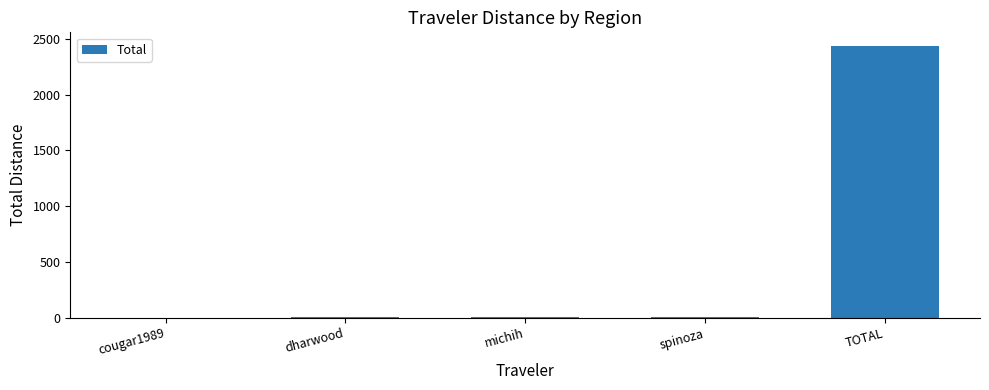

The chart shows a value of 0.1 at cougar1989. True or false?

True